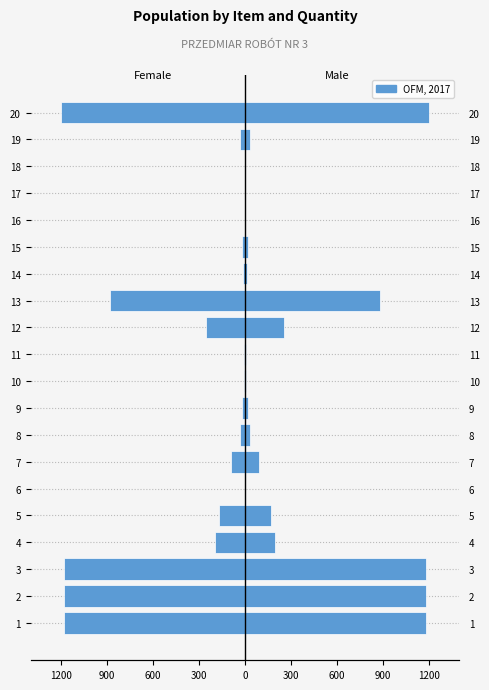

Are the bars grouped side by side (vs. stacked)?

Yes